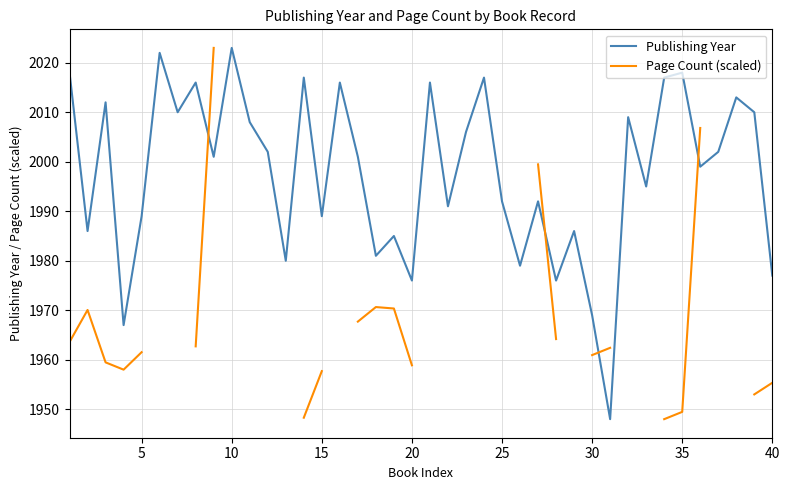

True or false: Publishing Year has a value of 1989 at 15.

True